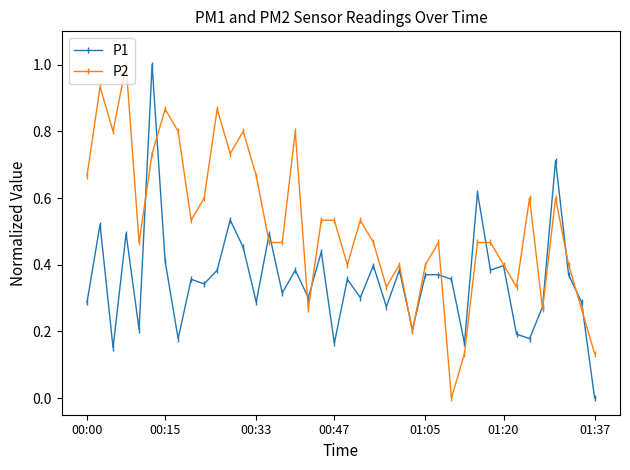

True or false: P2 has more than 2 interior local peaks.

True